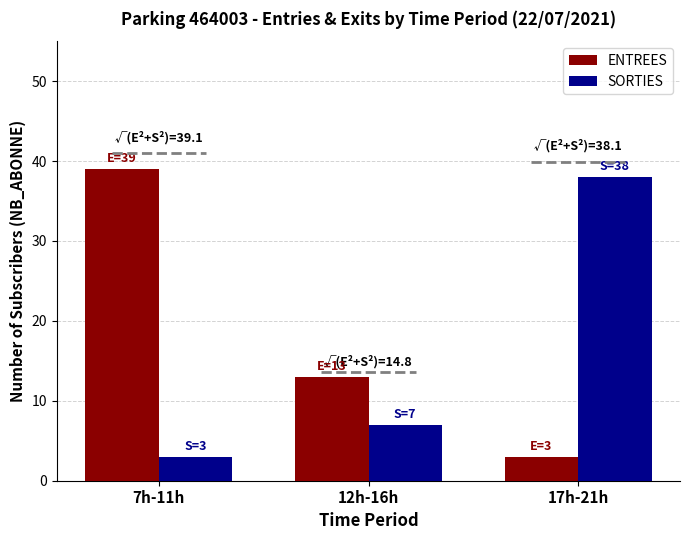

What is the average value of the ENTREES series?

18